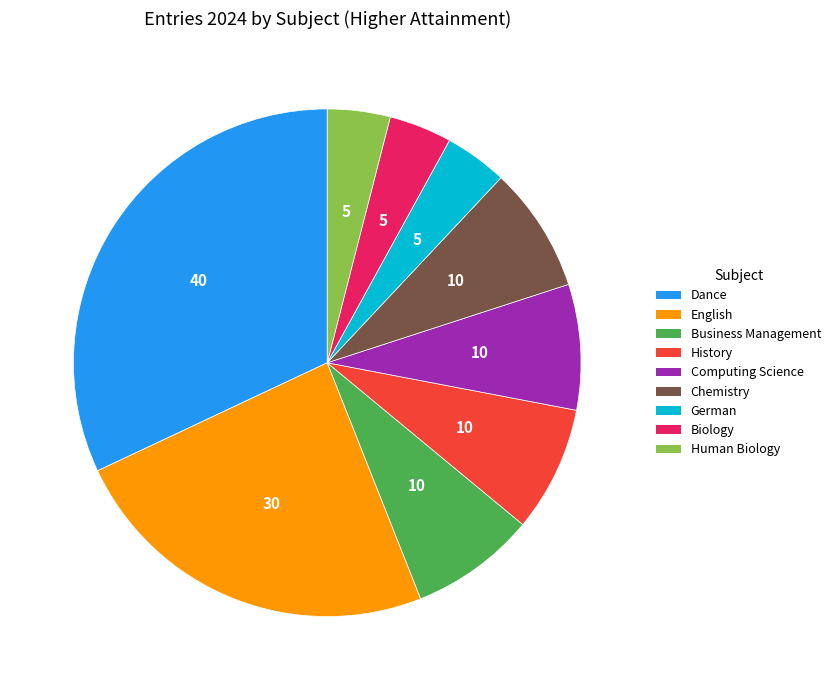

The Chemistry slice represents 8% of the pie. True or false?

True